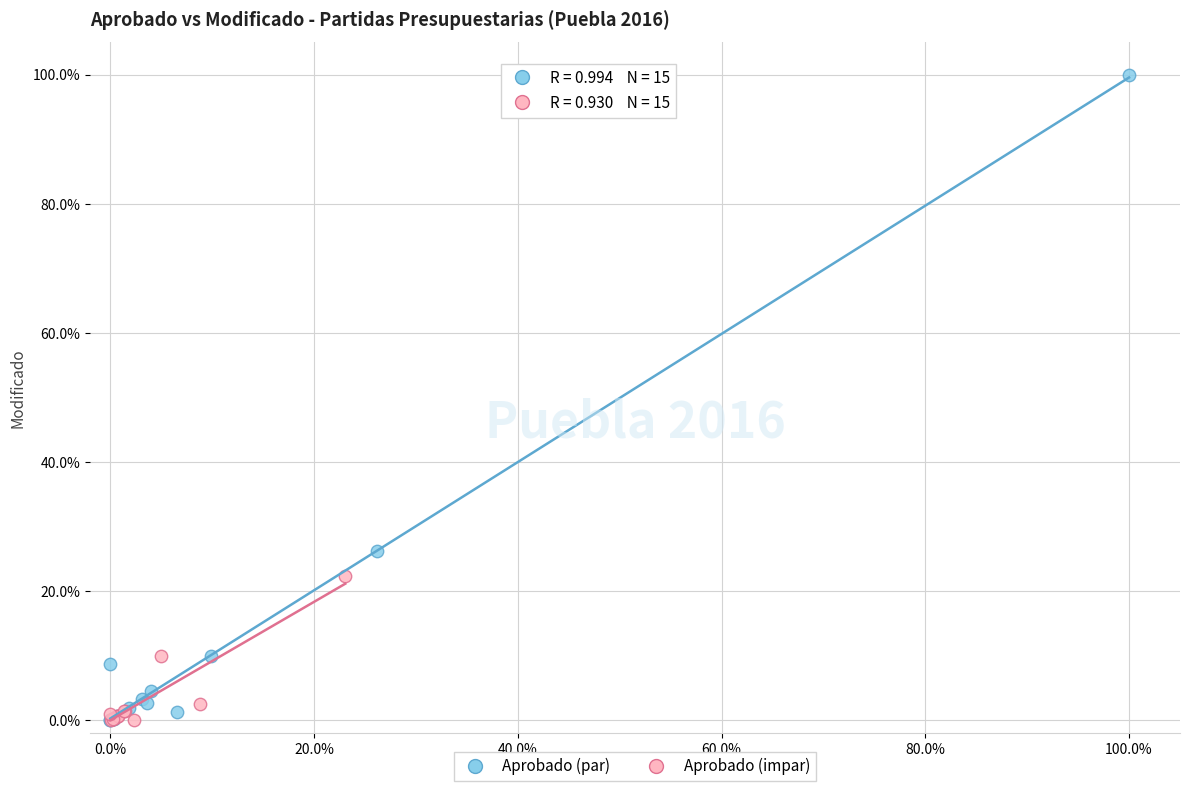

Which series contains the highest Y value?

Aprobado (par)